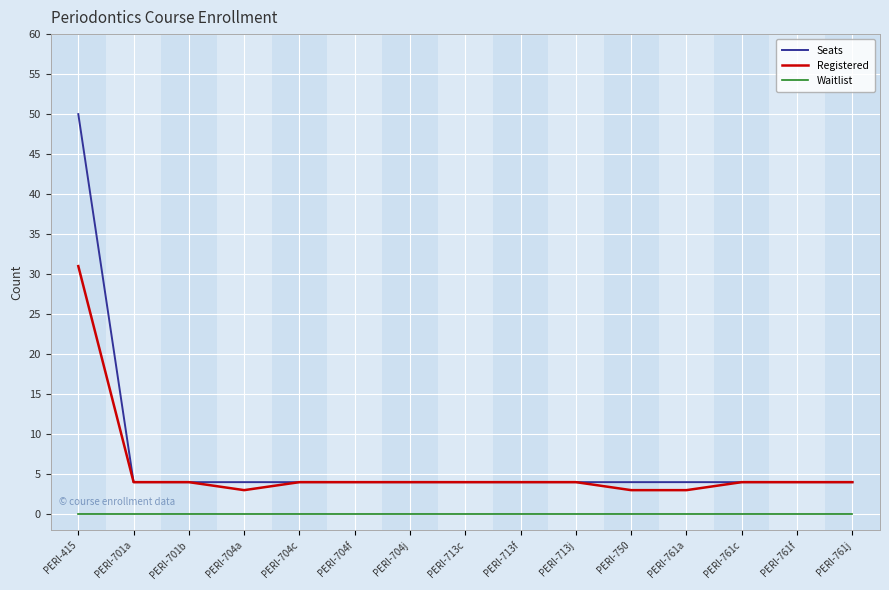

Is this an area chart (filled region under the line)?

No